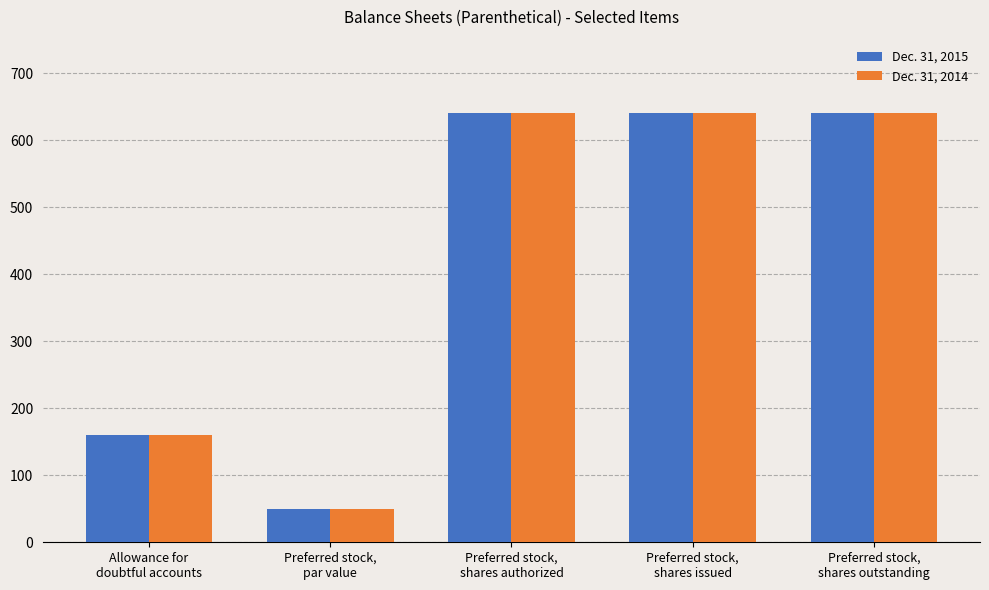

At how many categories does at least one series exceed 197?

3